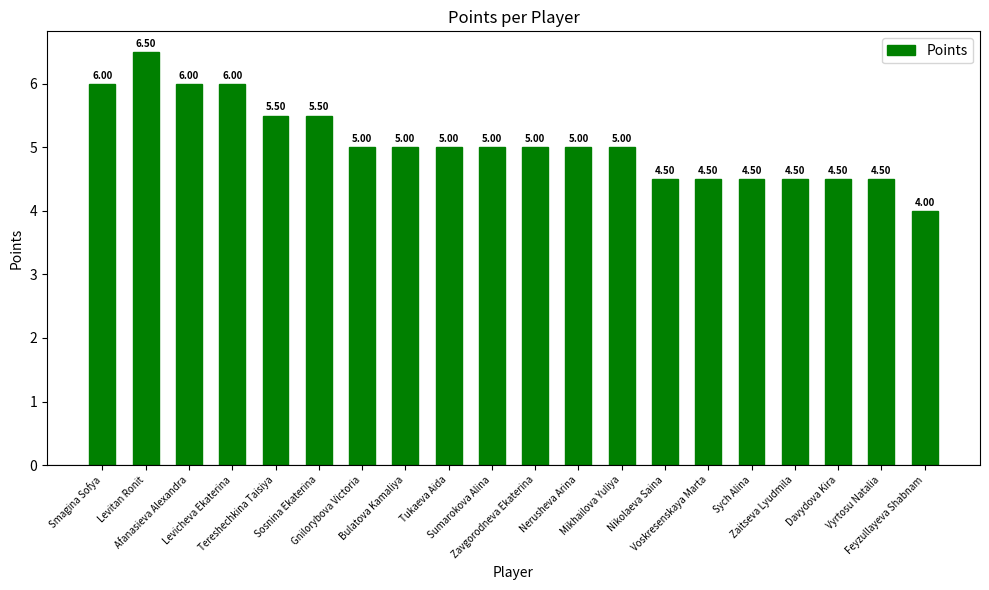

Reading right to left, what are all the values shown in this chart?

4.0	4.5	4.5	4.5	4.5	4.5	4.5	5.0	5.0	5.0	5.0	5.0	5.0	5.0	5.5	5.5	6.0	6.0	6.5	6.0